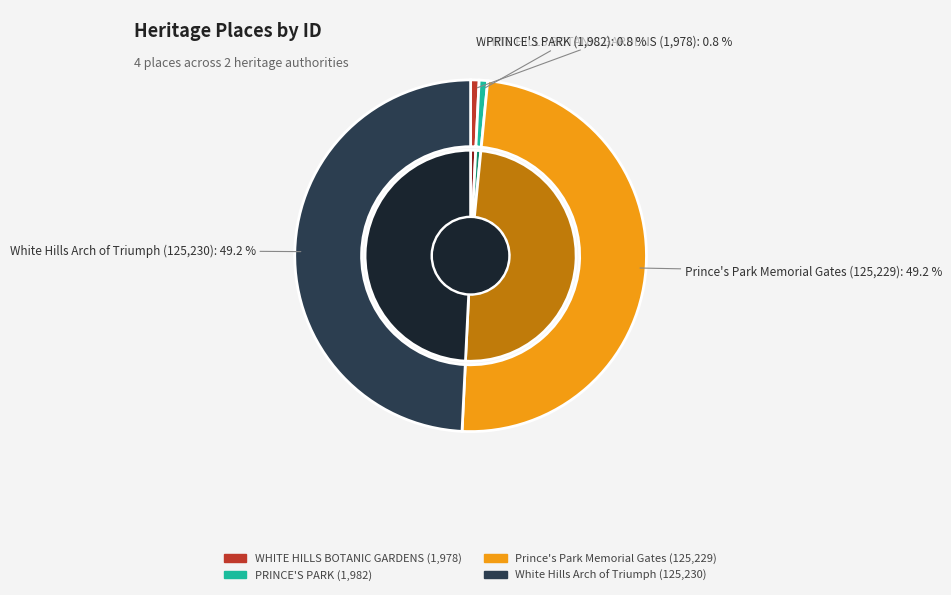

True or false: WHITE HILLS BOTANIC GARDENS accounts for 12% of the total.

False